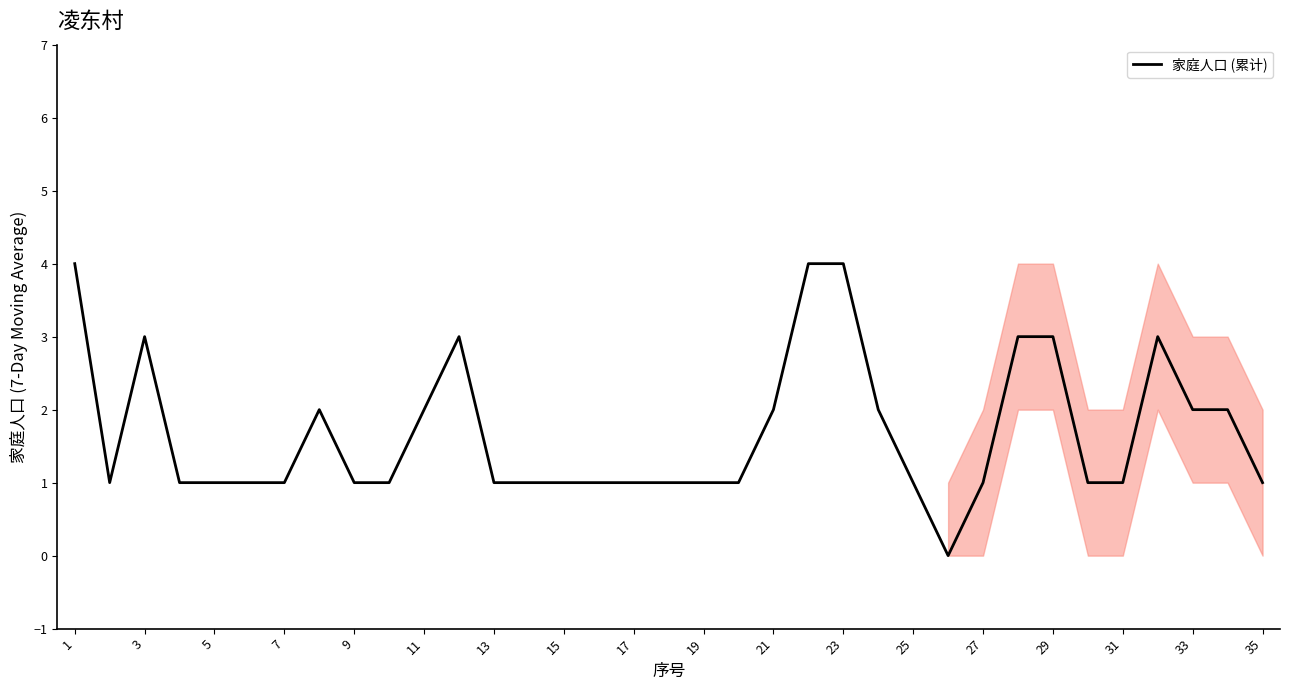

What is the greatest value displayed?

4